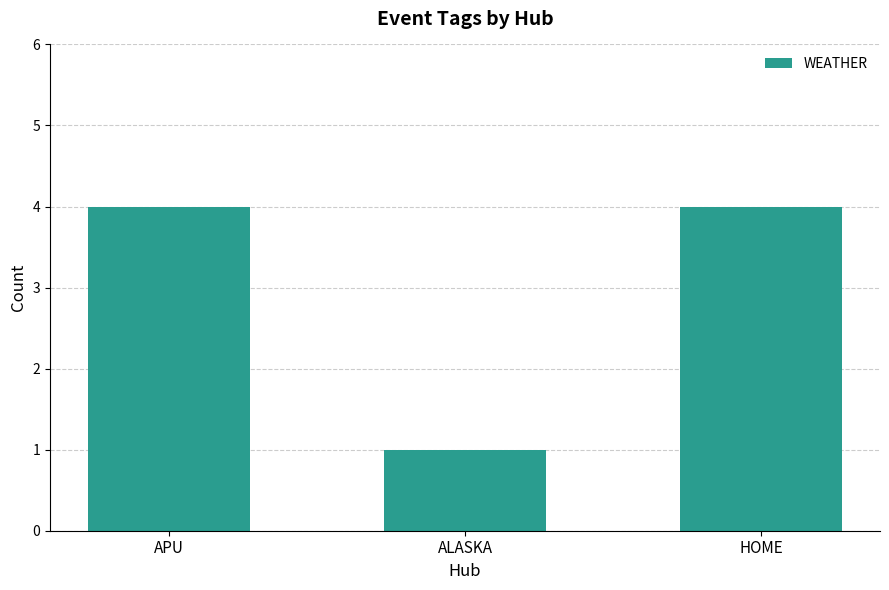

True or false: the data shows 5 at APU.

False